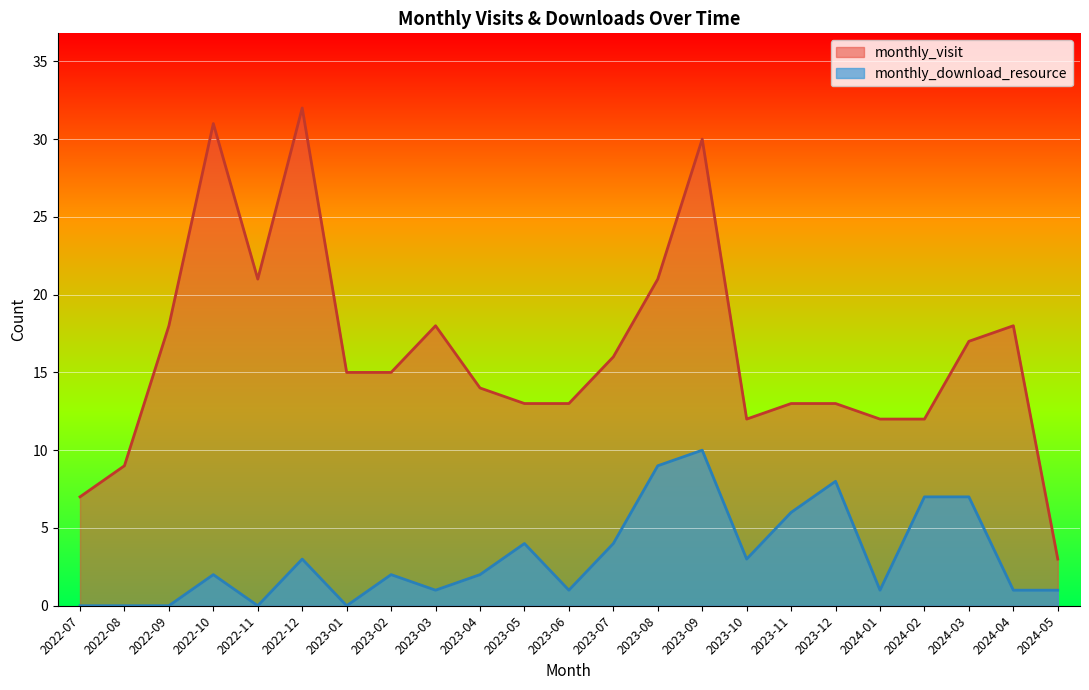

Which category has the lowest value in the monthly_visit series?

2024-05